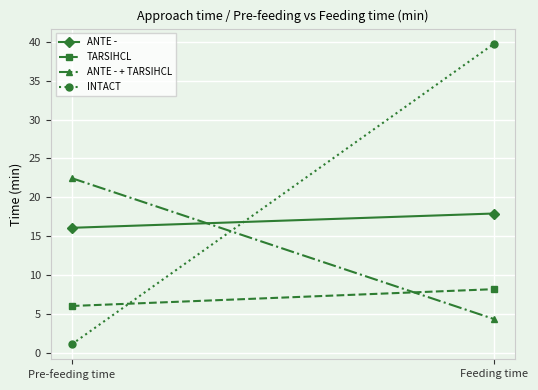

At how many categories does at least one series exceed 38?

1